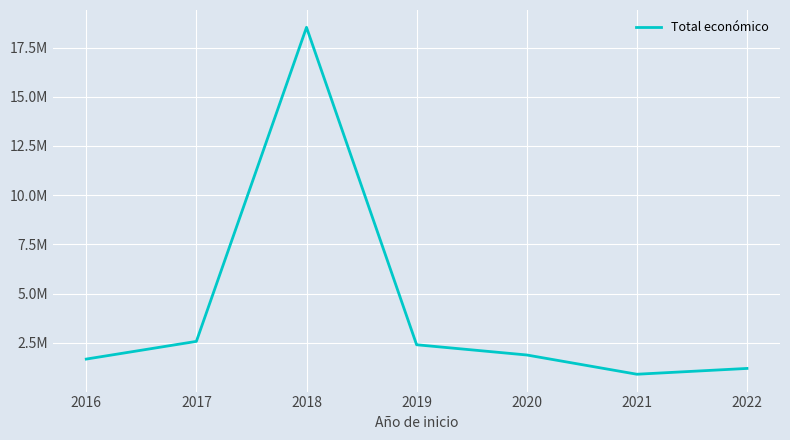

Is it true that the value at 2020 is 447216?

False